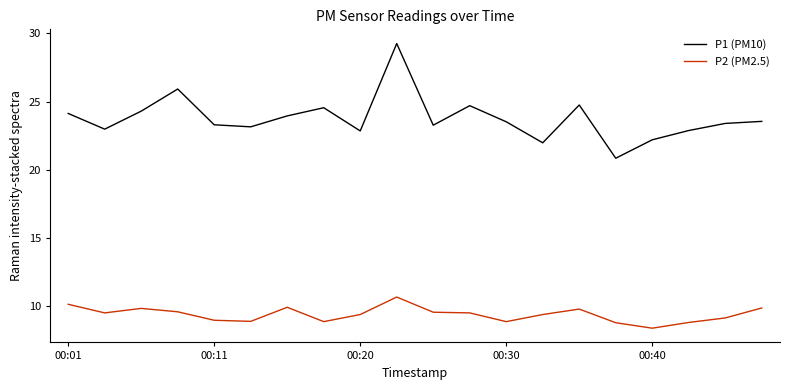

Rank the series by their average value, from highest to lowest.

P1 (PM10), P2 (PM2.5)